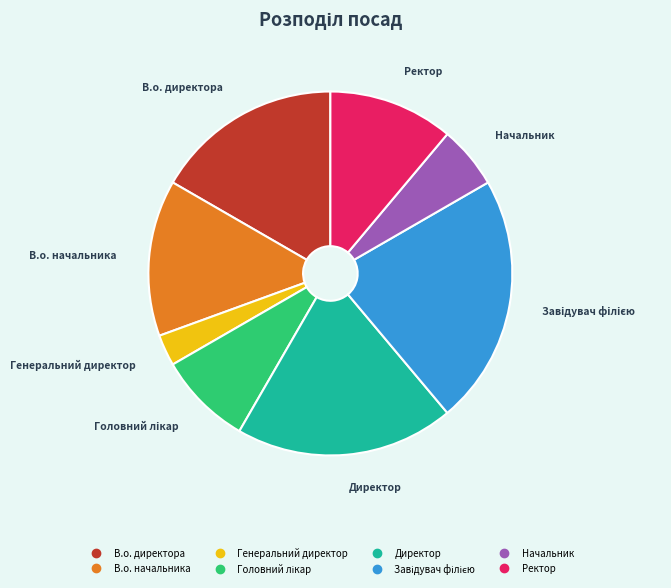

The В.о. директора slice represents 27% of the pie. True or false?

False